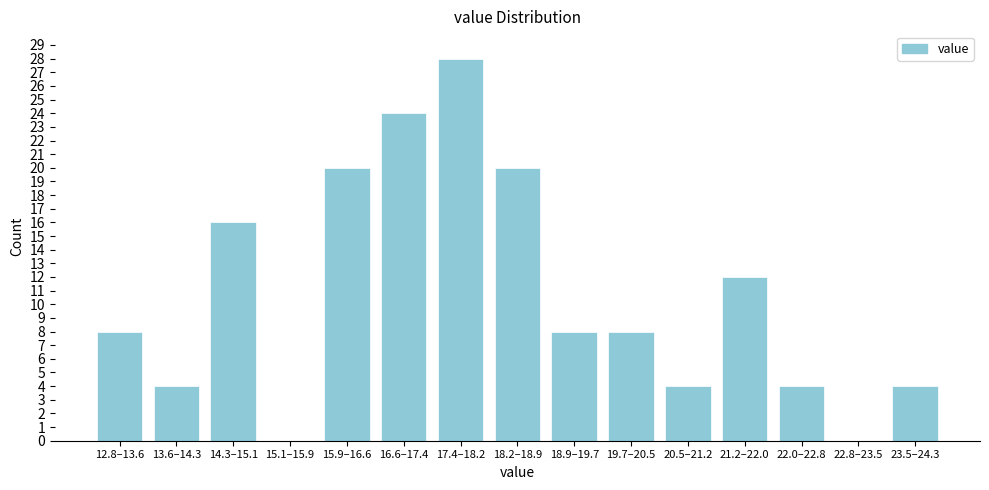

Reading right to left, what are all the values shown in this chart?

23.5–24.3=4	22.8–23.5=0	22.0–22.8=4	21.2–22.0=12	20.5–21.2=4	19.7–20.5=8	18.9–19.7=8	18.2–18.9=20	17.4–18.2=28	16.6–17.4=24	15.9–16.6=20	15.1–15.9=0	14.3–15.1=16	13.6–14.3=4	12.8–13.6=8